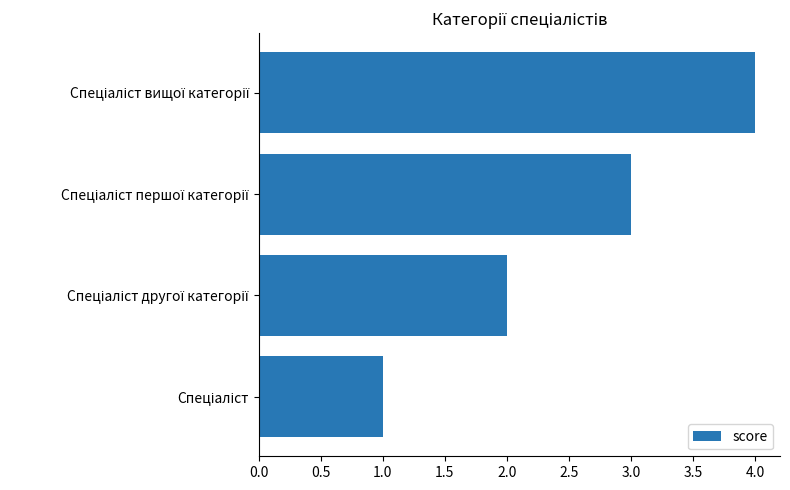

What is the greatest value displayed?

4